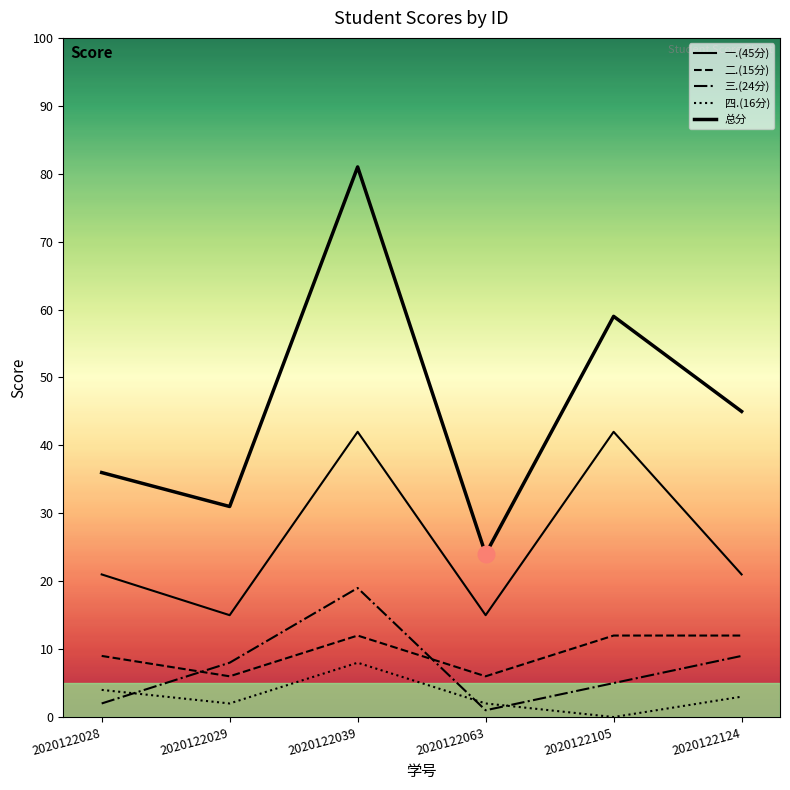

The value of 三.(24分) at 2020122039 is 5. True or false?

False